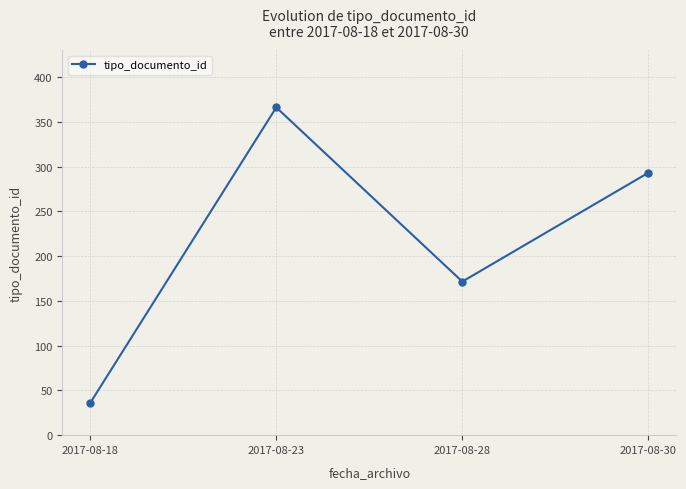

What is the sum of all values?

866.5